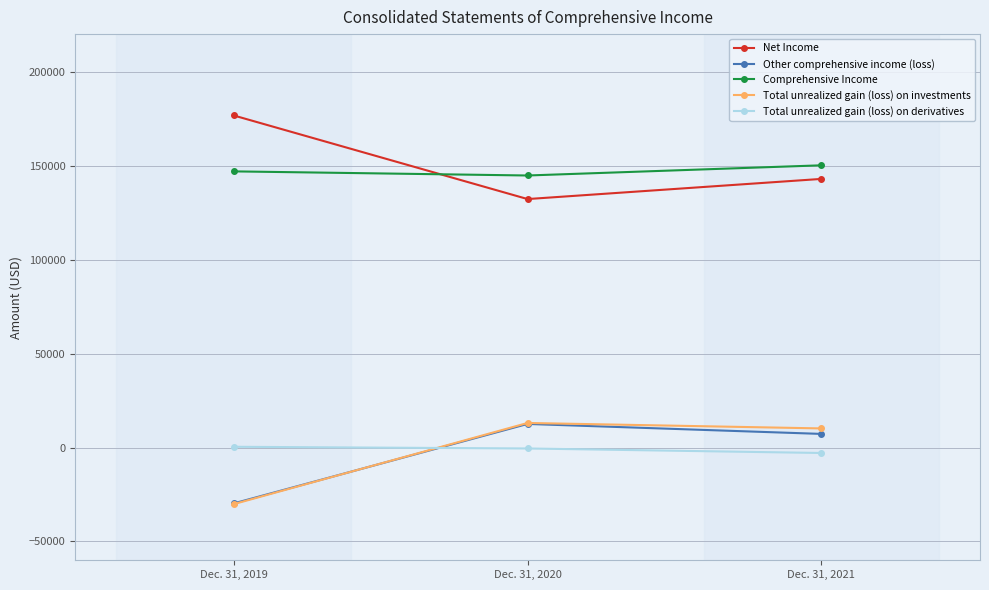

List the labels in order of Total unrealized gain (loss) on investments value, smallest first.

Dec. 31, 2019, Dec. 31, 2021, Dec. 31, 2020